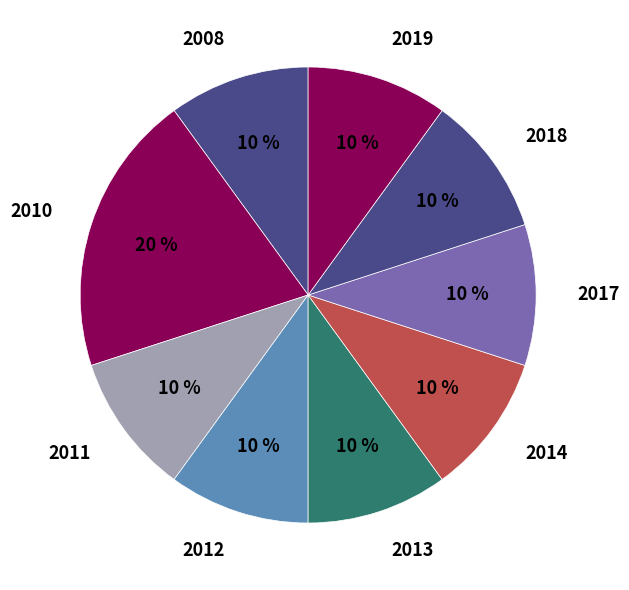

The 2017 slice represents 10% of the pie. True or false?

True